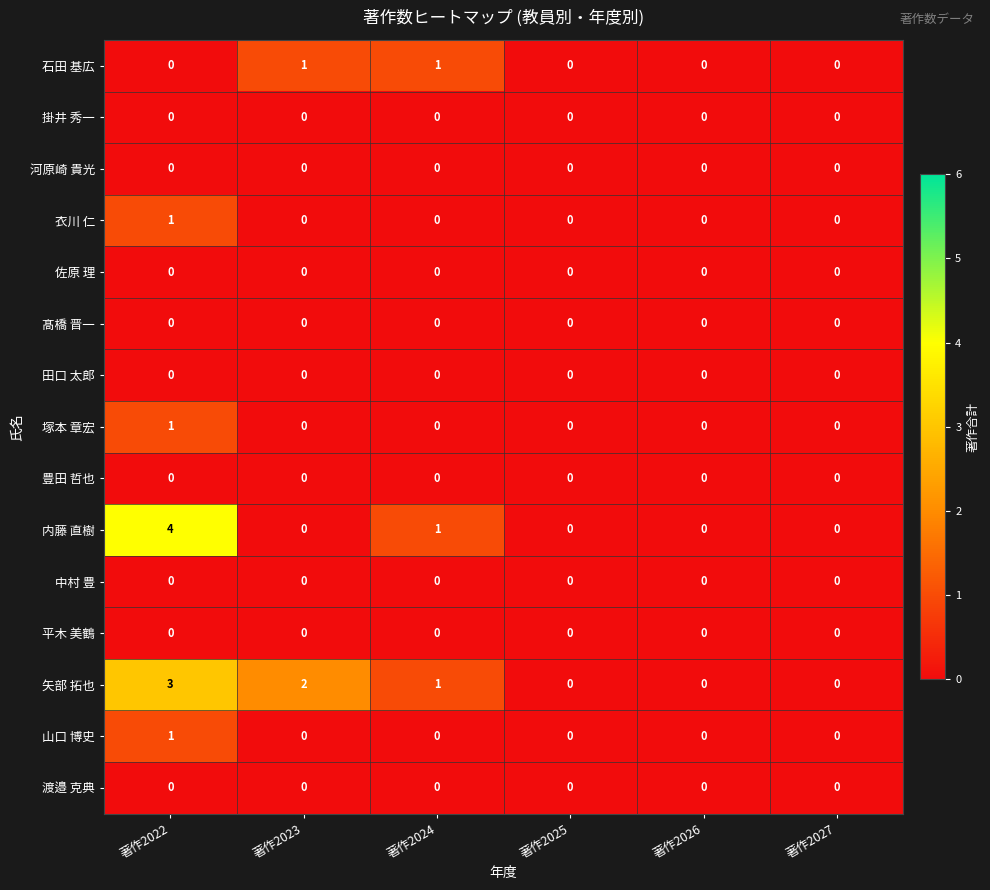

At which category does the chart reach its peak across all series?

著作2022